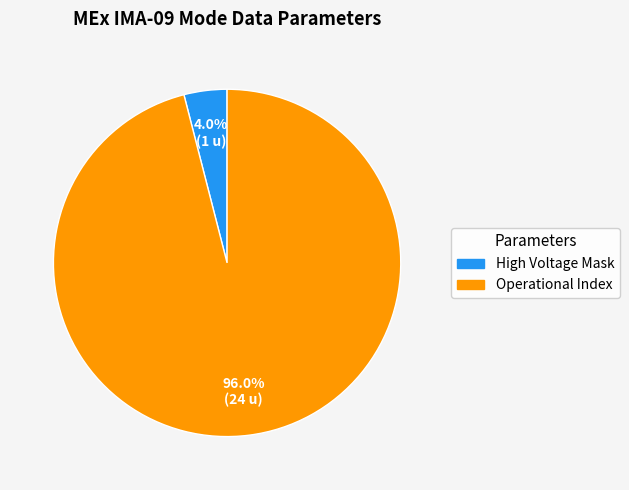

What is the smallest slice in the pie chart?

High Voltage Mask